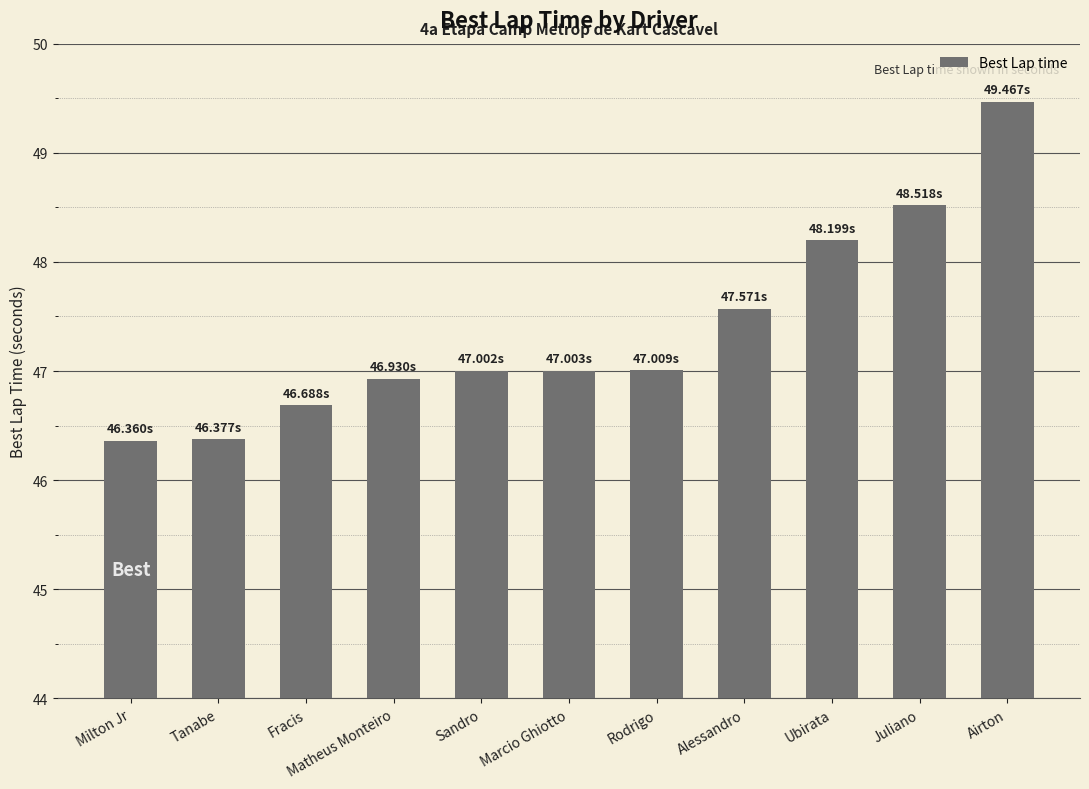

How many distinct data groups are displayed?

1